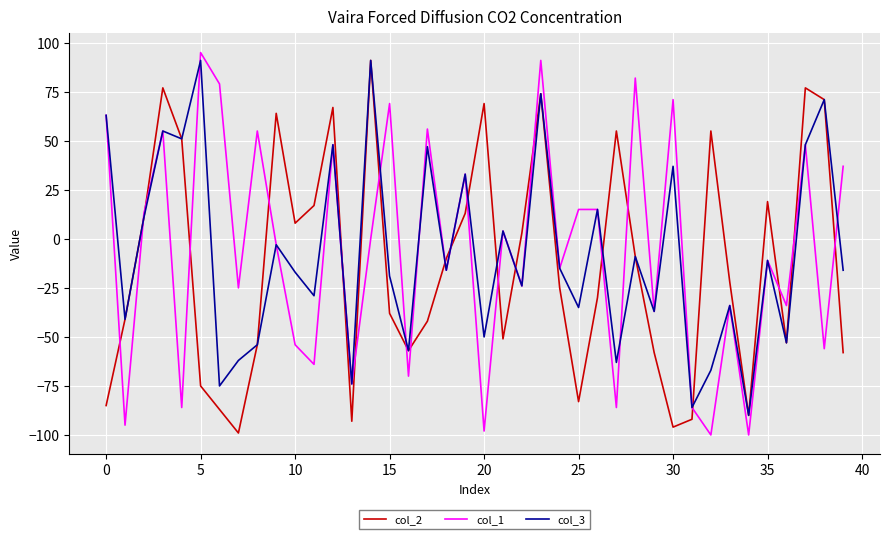

How many categories are shown in the chart?

40